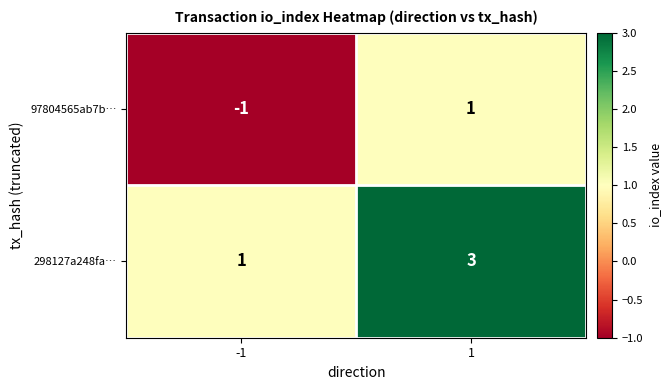

List the series in order of their peak value, lowest first.

97804565ab7b…, 298127a248fa…